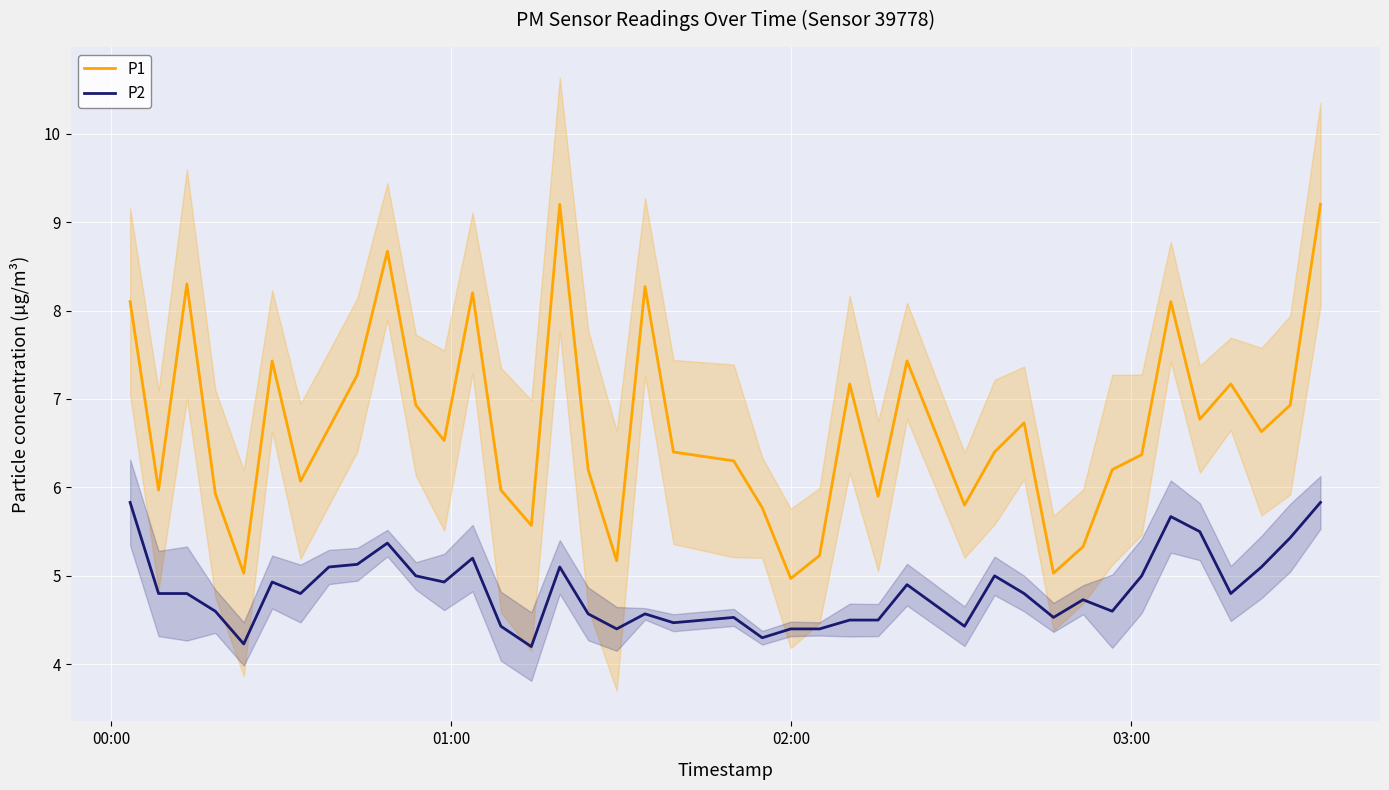

True or false: P1 and P2 cross at least once.

False